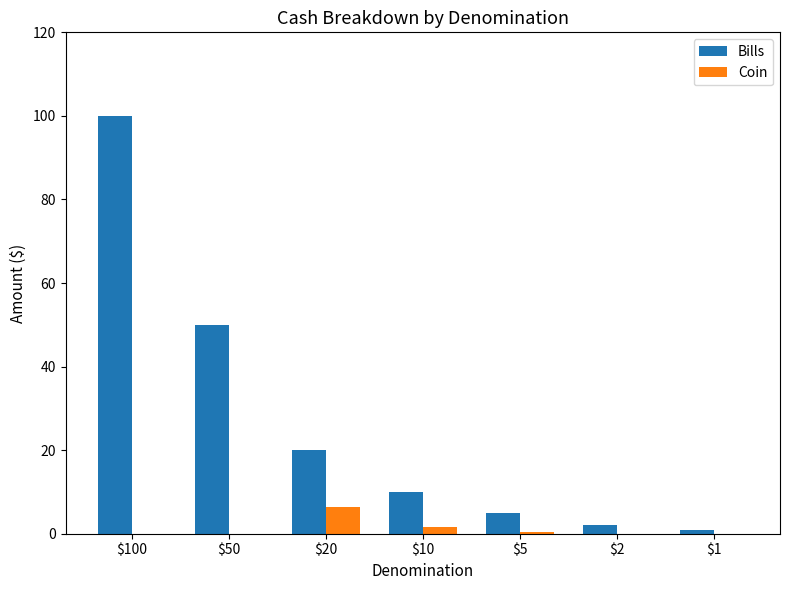

What is the greatest value displayed?

100.0